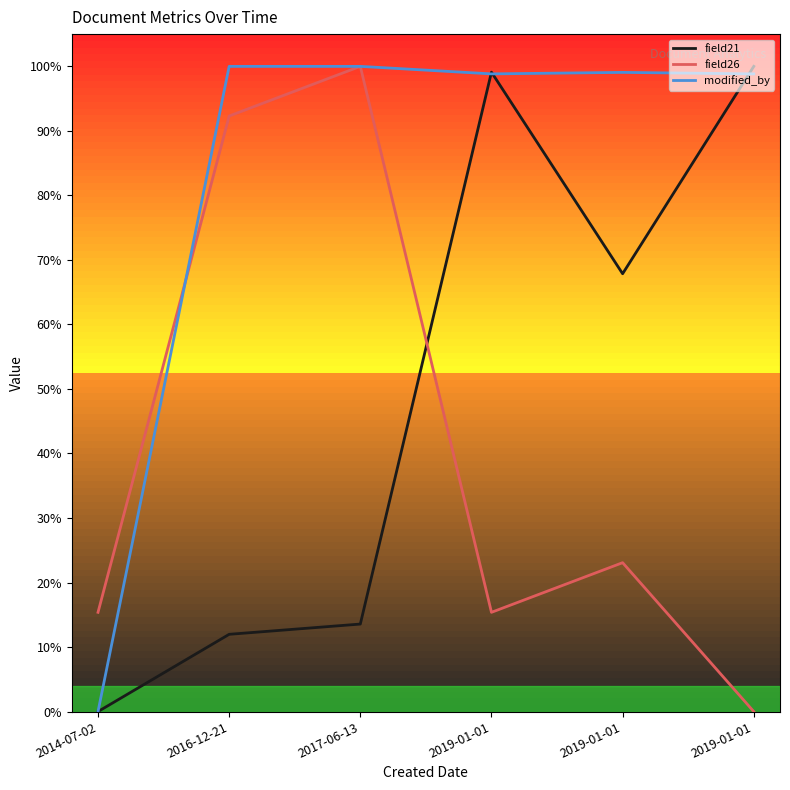

Is this an area chart (filled region under the line)?

No